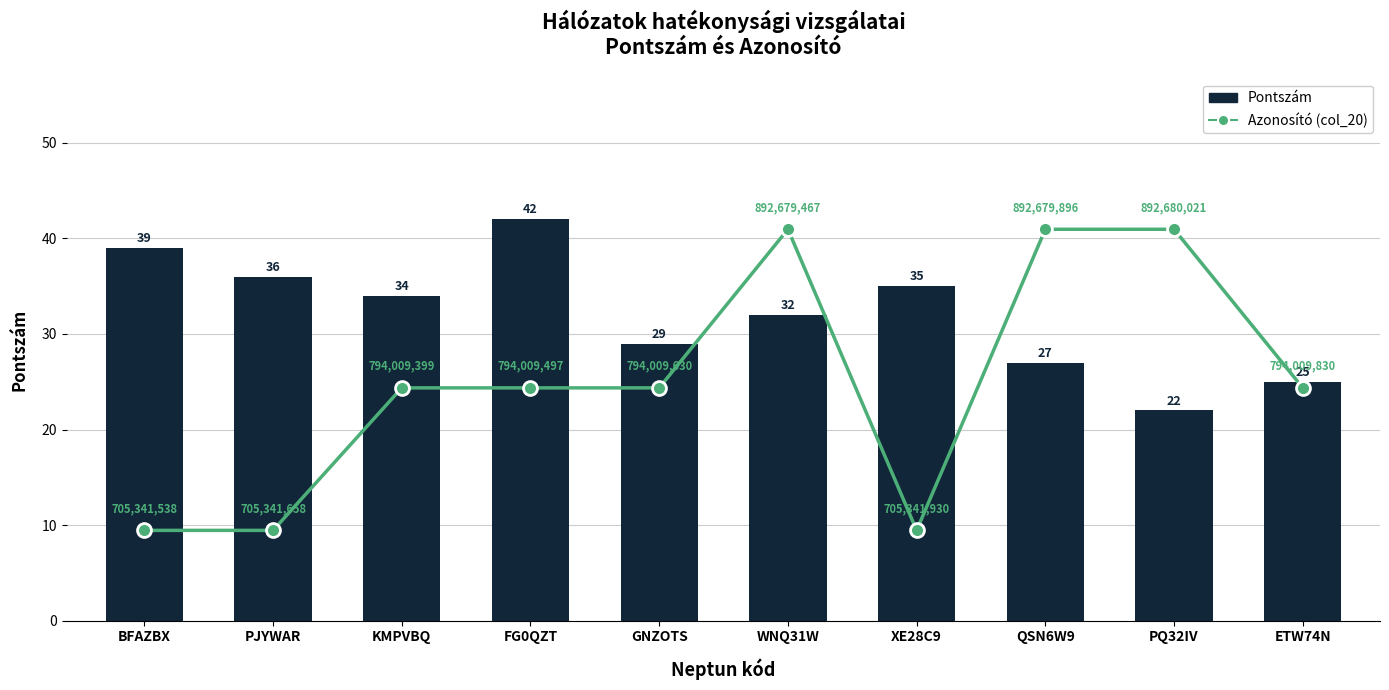

At QSN6W9, list the series in order from smallest to largest.

Pontszám, Azonosító